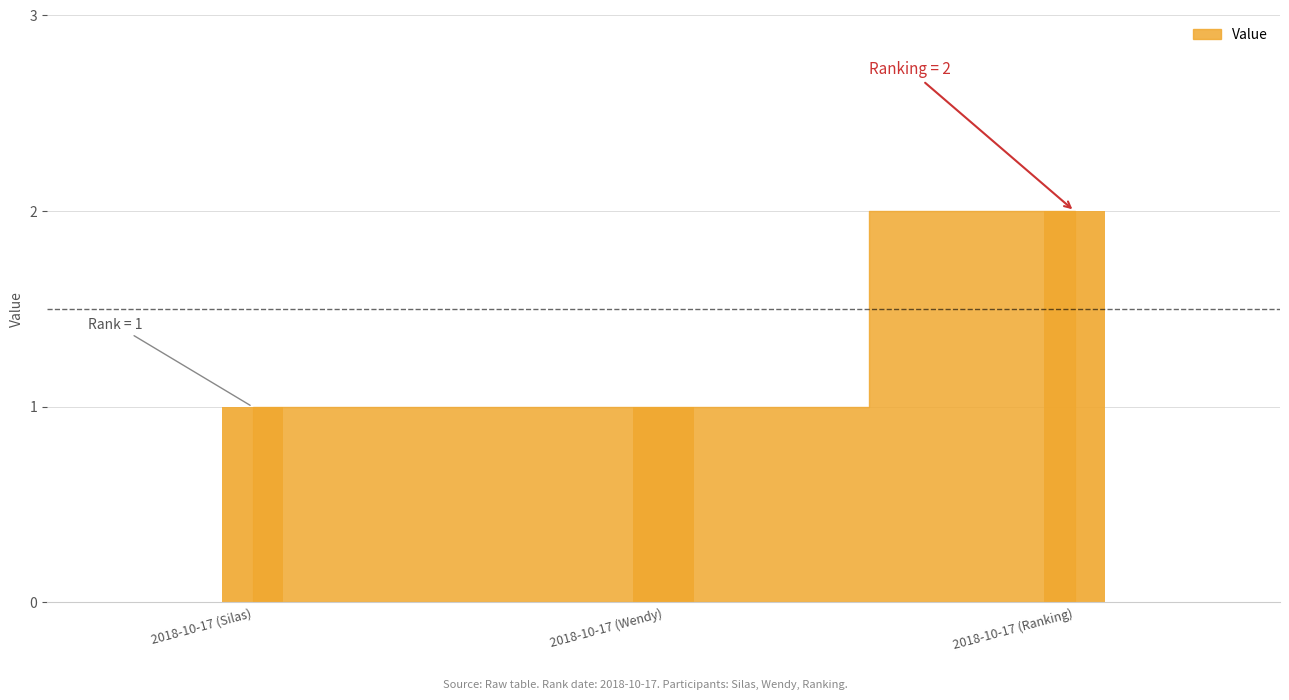

The chart shows a value of 3 at 2018-10-17 (Ranking). True or false?

False